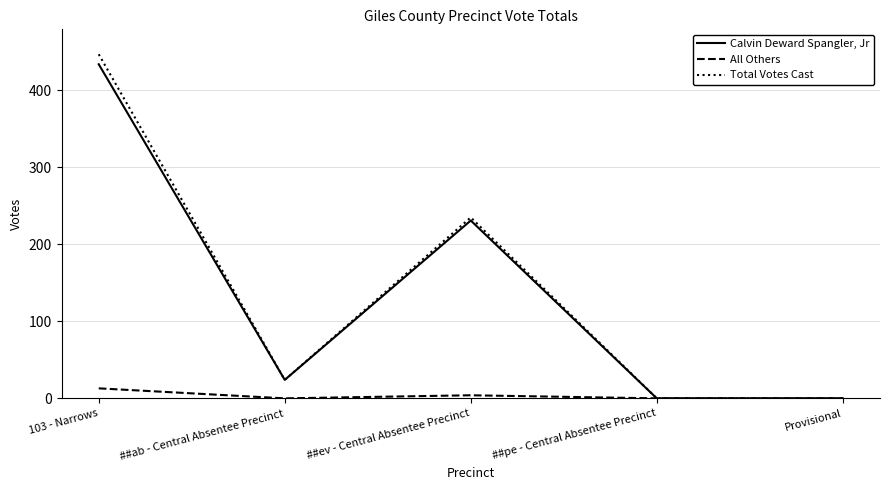

What is the difference between the maximum and second lowest values in the All Others series?

13